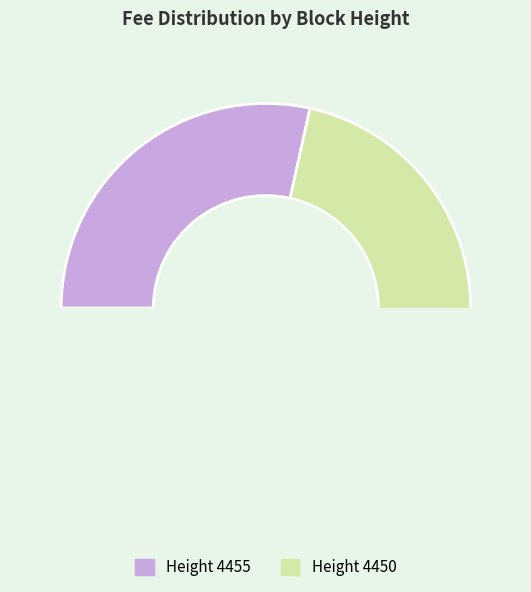

Is it true that 4450 is 62% of the pie?

False